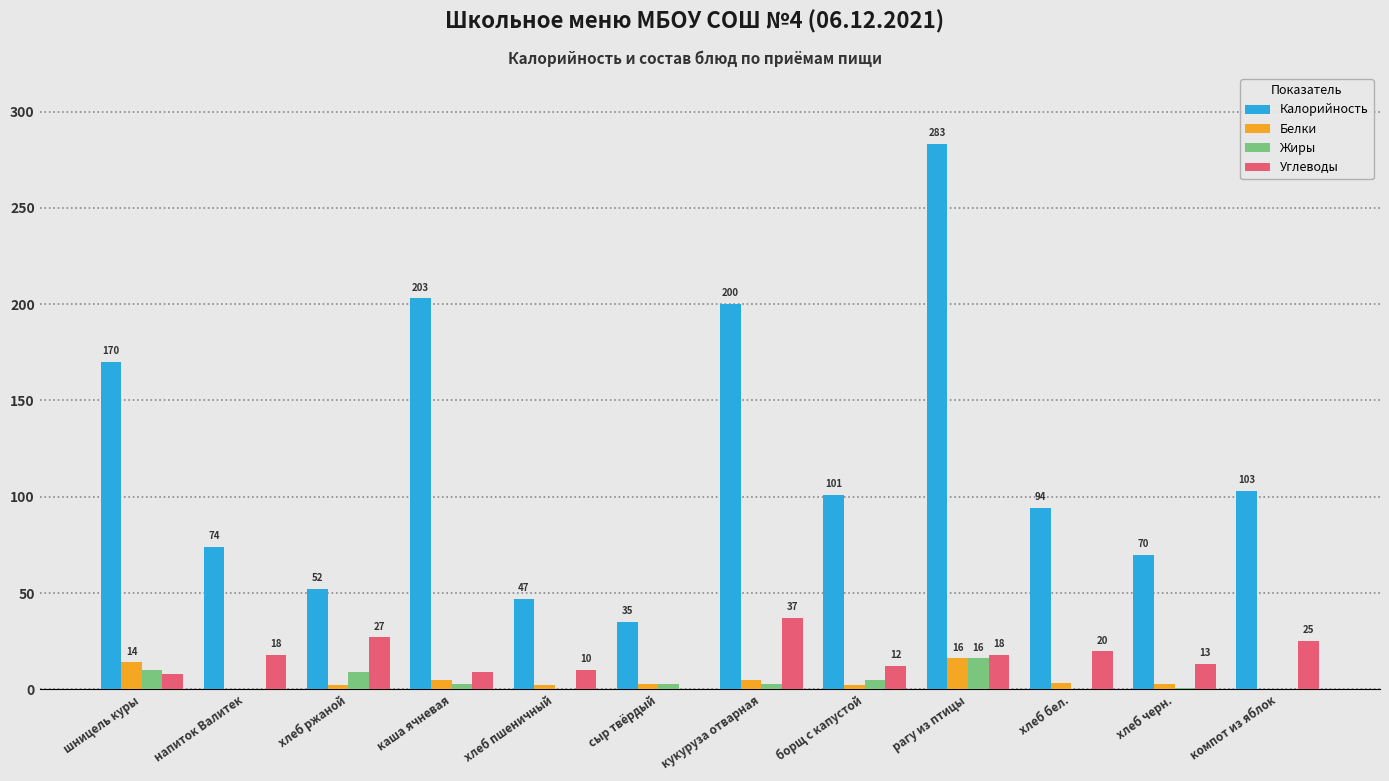

Which category has the highest value across all series?

рагу из птицы